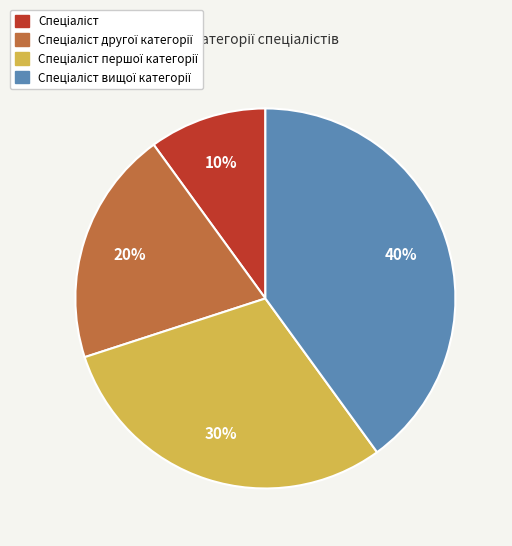

Is there a majority slice in this chart?

No